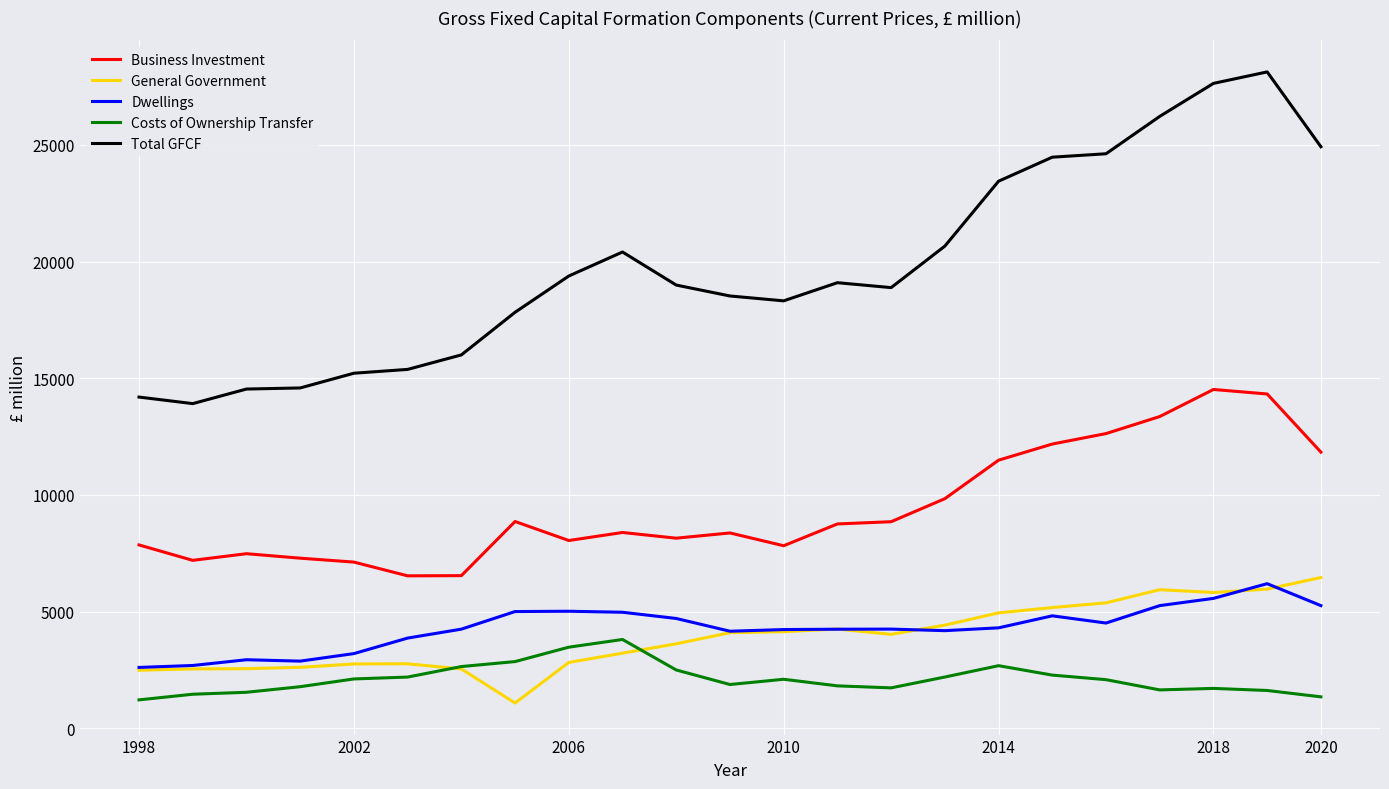

What is the lowest value of the Dwellings series?

2614.0